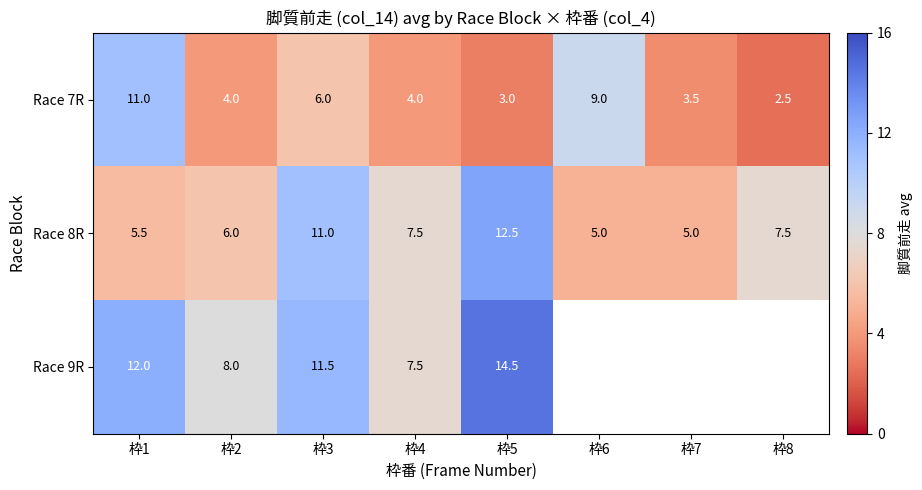

Is it true that Race 9R equals 12.0 at 枠1?

True